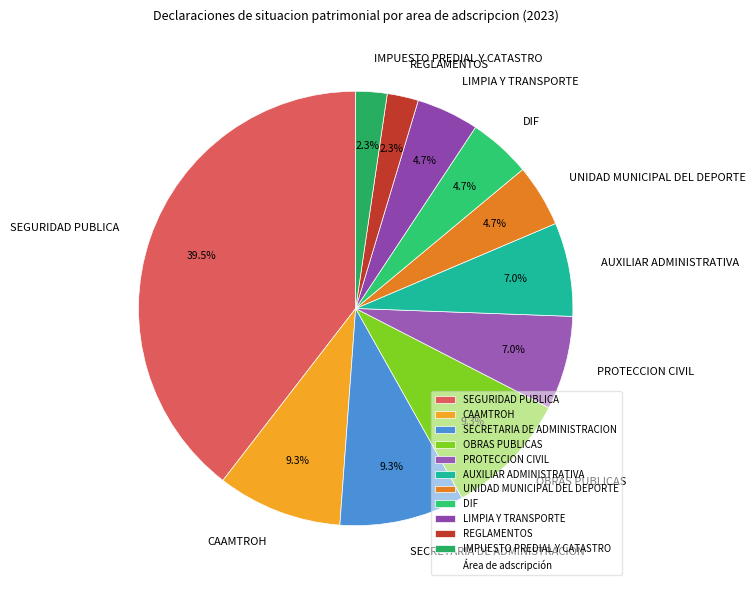

What percentage is the SECRETARIA DE ADMINISTRACION slice, to the nearest percent?

9%